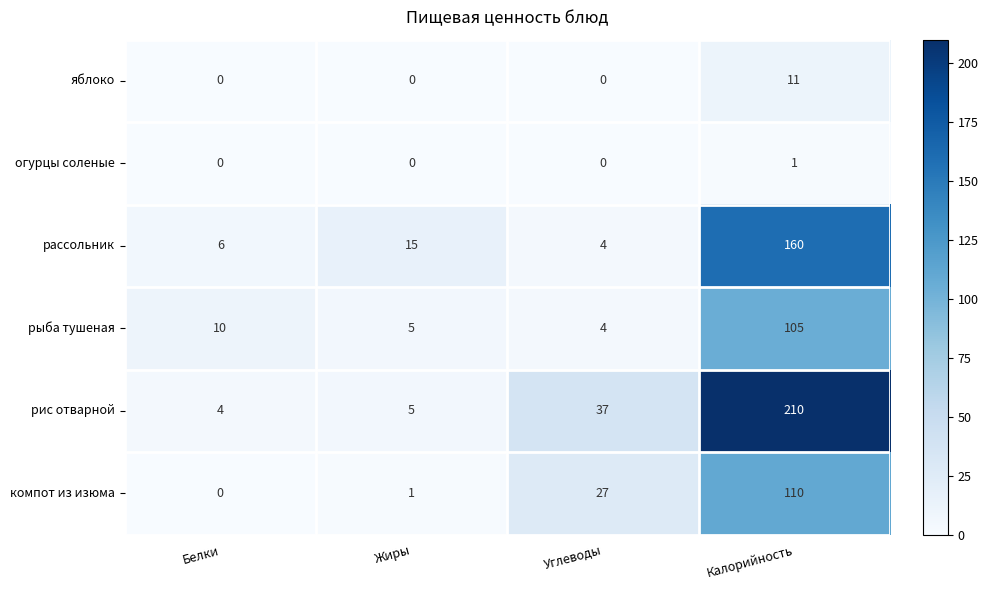

Reading right to left, transcribe all the data shown in this chart.

яблоко: 11	0	0	0
огурцы соленые: 1	0	0	0
рассольник: 160	4	15	6
рыба тушеная: 105	4	5	10
рис отварной: 210	37	5	4
компот из изюма: 110	27	1	0